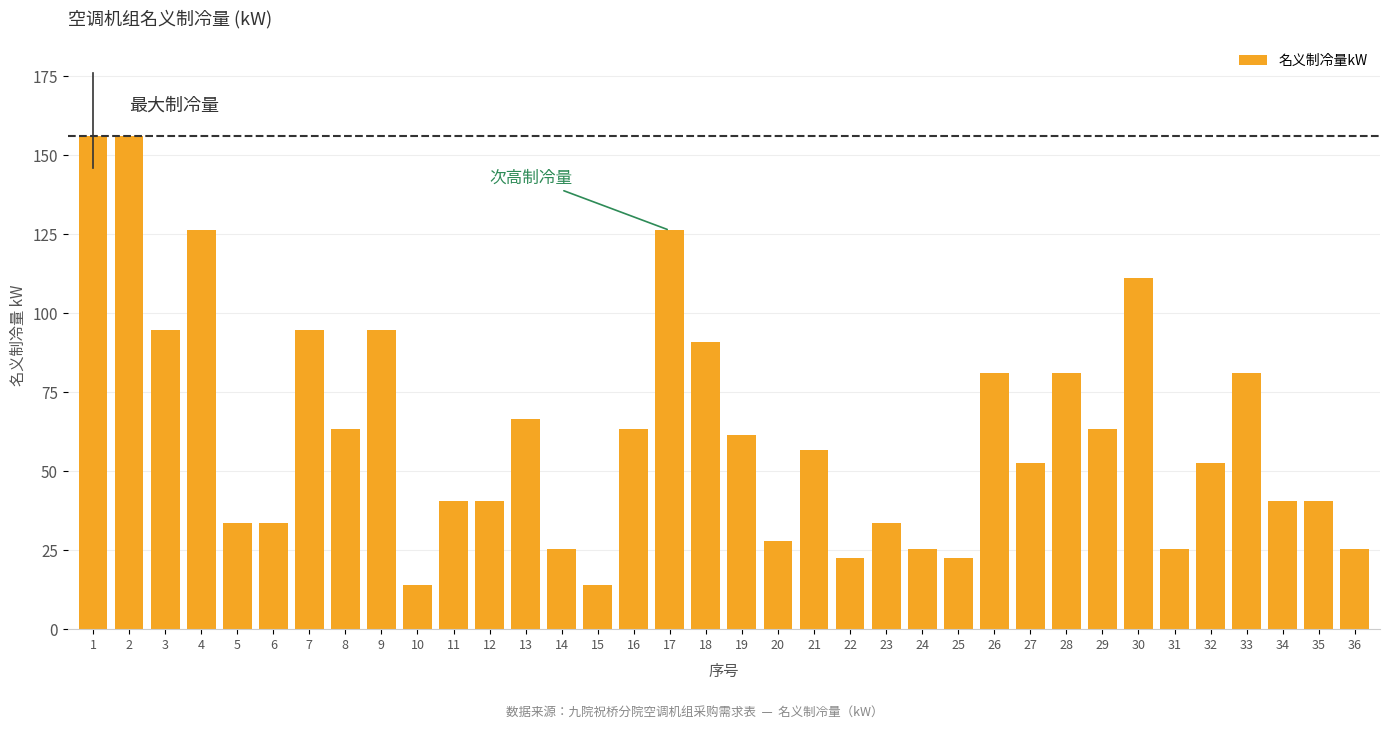

What is the difference between the second highest and minimum values?

142.0